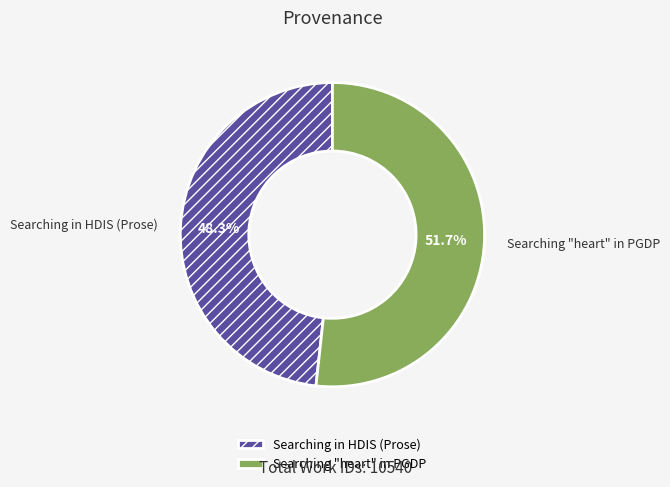

Is it true that Searching in HDIS (Prose) is 43% of the pie?

False